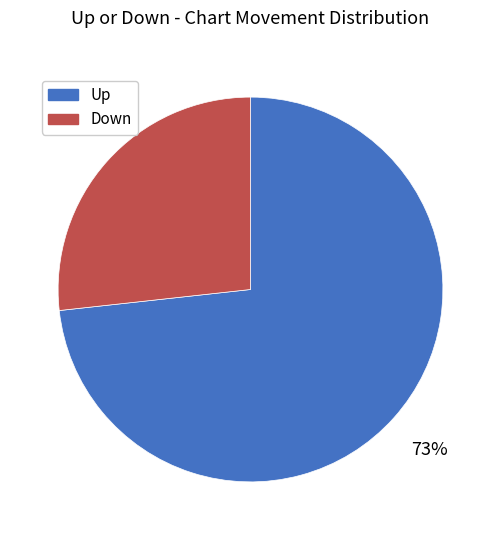

How many slices are in this pie chart?

2